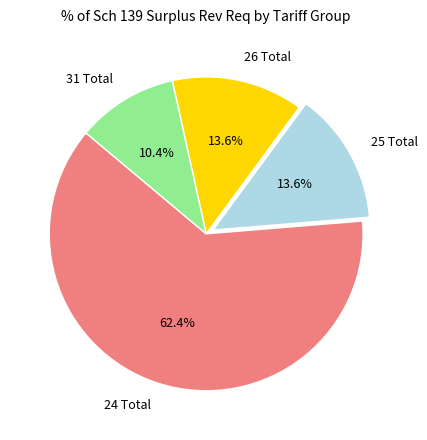

What is the ratio of the value at 24 Total to the value at 26 Total?

4.6